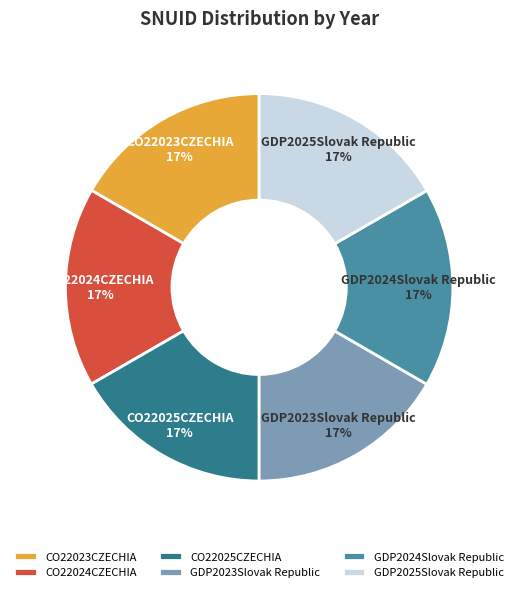

To the nearest percent, what is the combined percentage of GDP2025Slovak Republic and GDP2024Slovak Republic?

33%